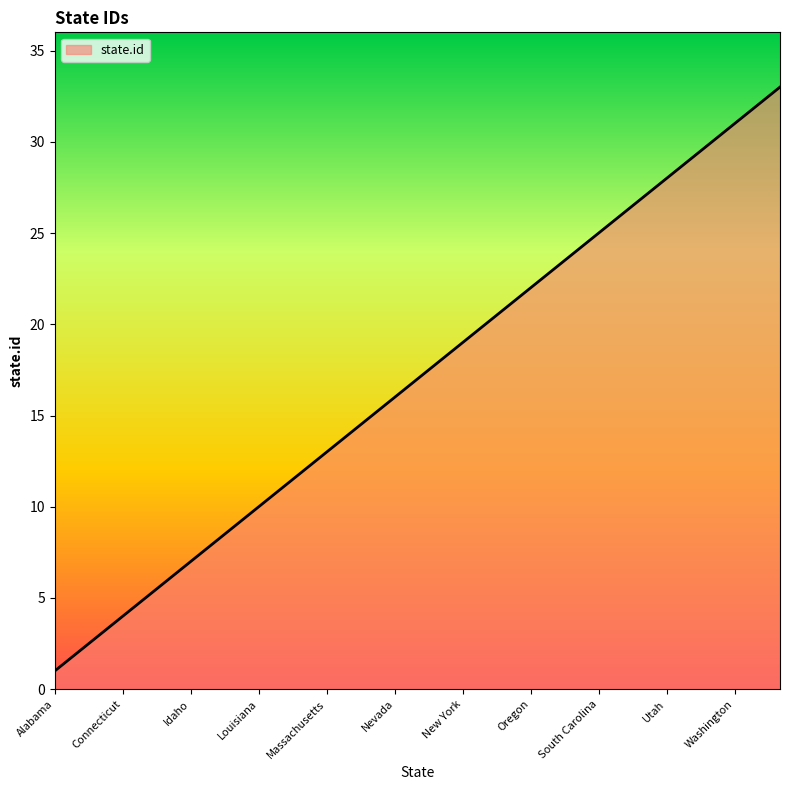

What is the greatest value displayed?

33